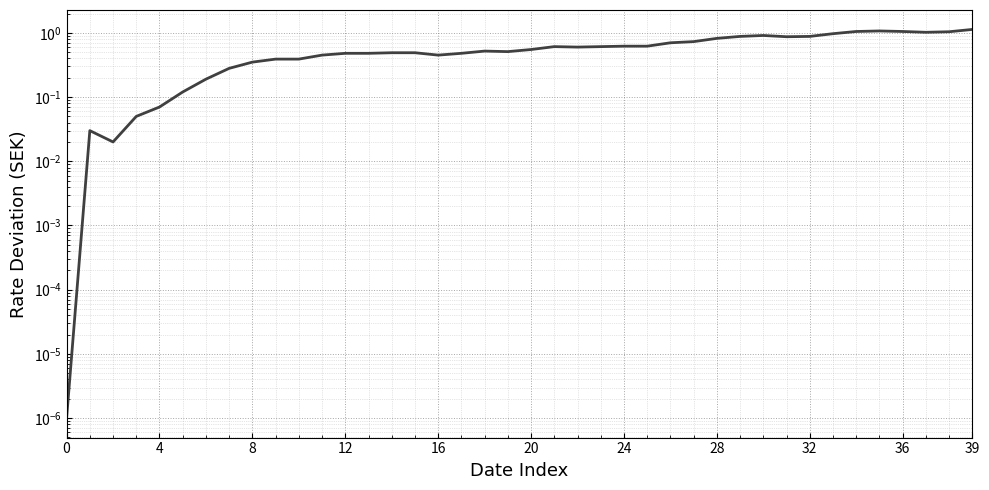

What is the label of the 18th point from the right?

22